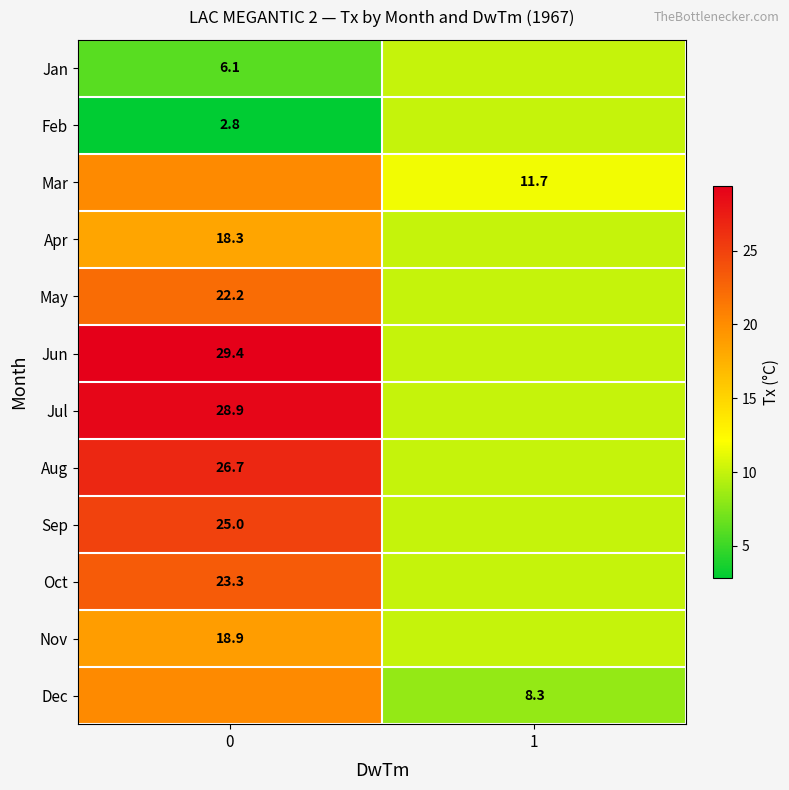

Is the value of Jun at 0 greater than the value of May at 0?

Yes